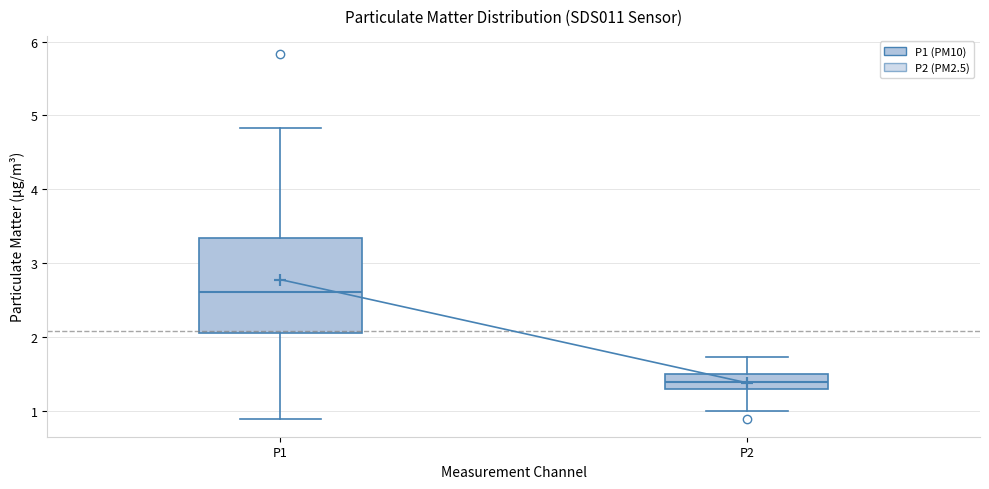

Which box has the highest median line?

P1